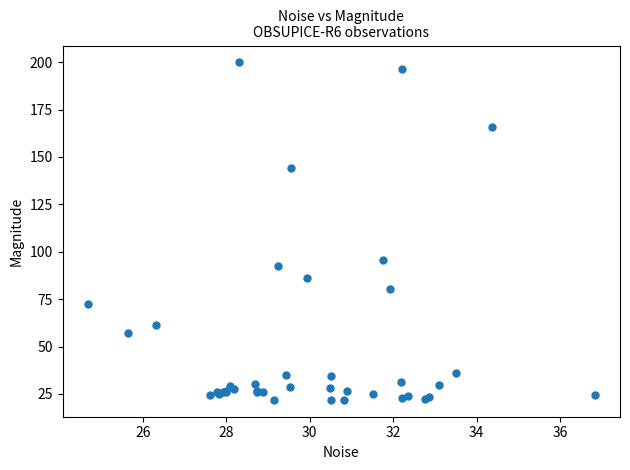

What Y value in the scatter plot is closest to 110?

95.5